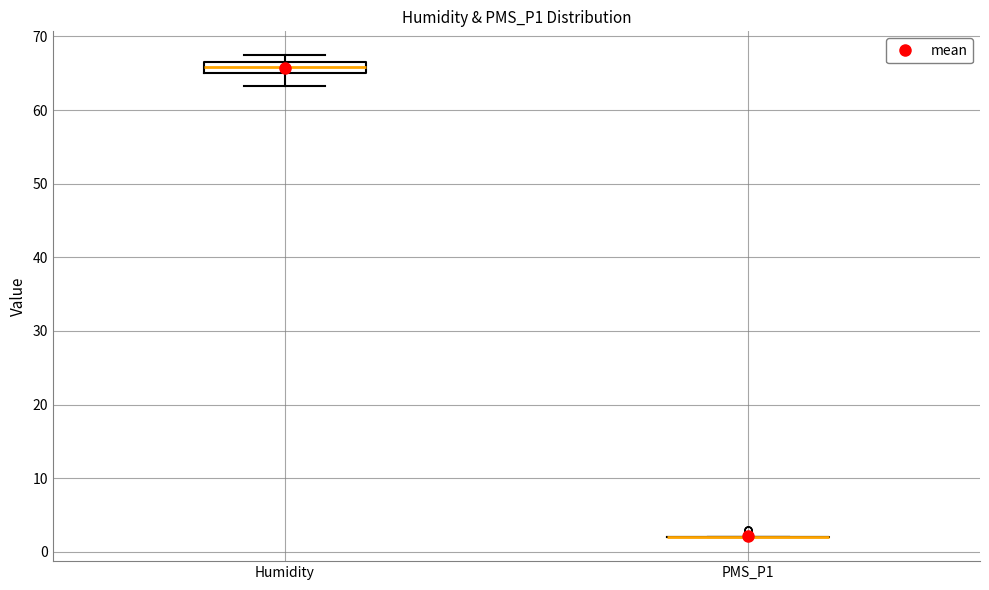

Where is the upper edge of the box for Humidity on the y-axis? The values are not printed on the chart, so give them approximately, as read against the axis.

67